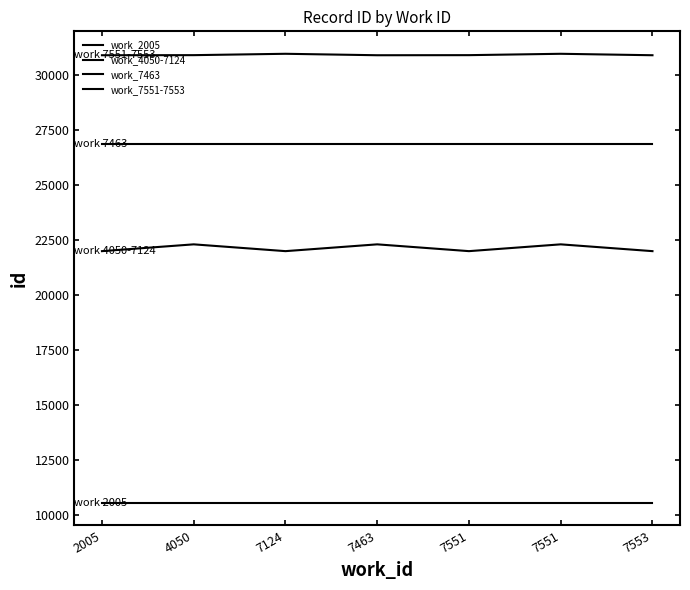

Is the value of work_4050-7124 at 2005 greater than the value of work_7551-7553 at 7553?

No